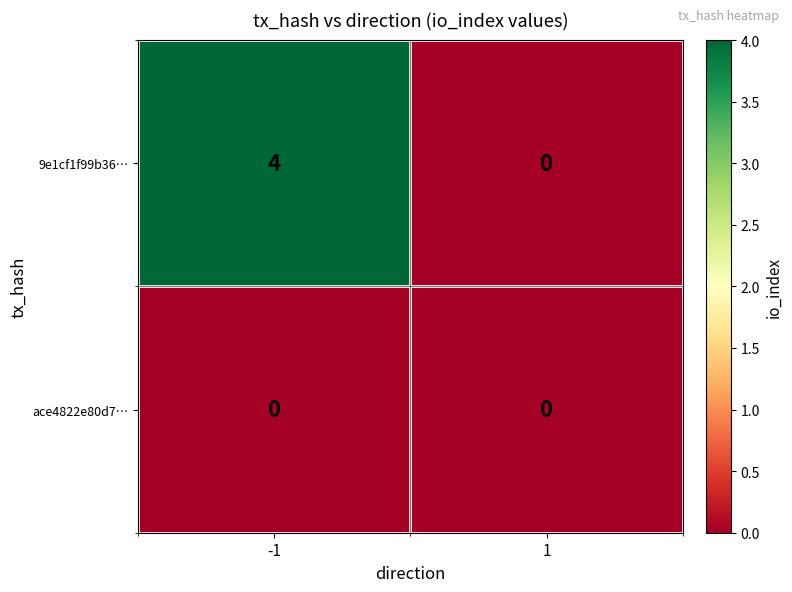

Which series has the largest total across all categories?

9e1cf1f99b36…